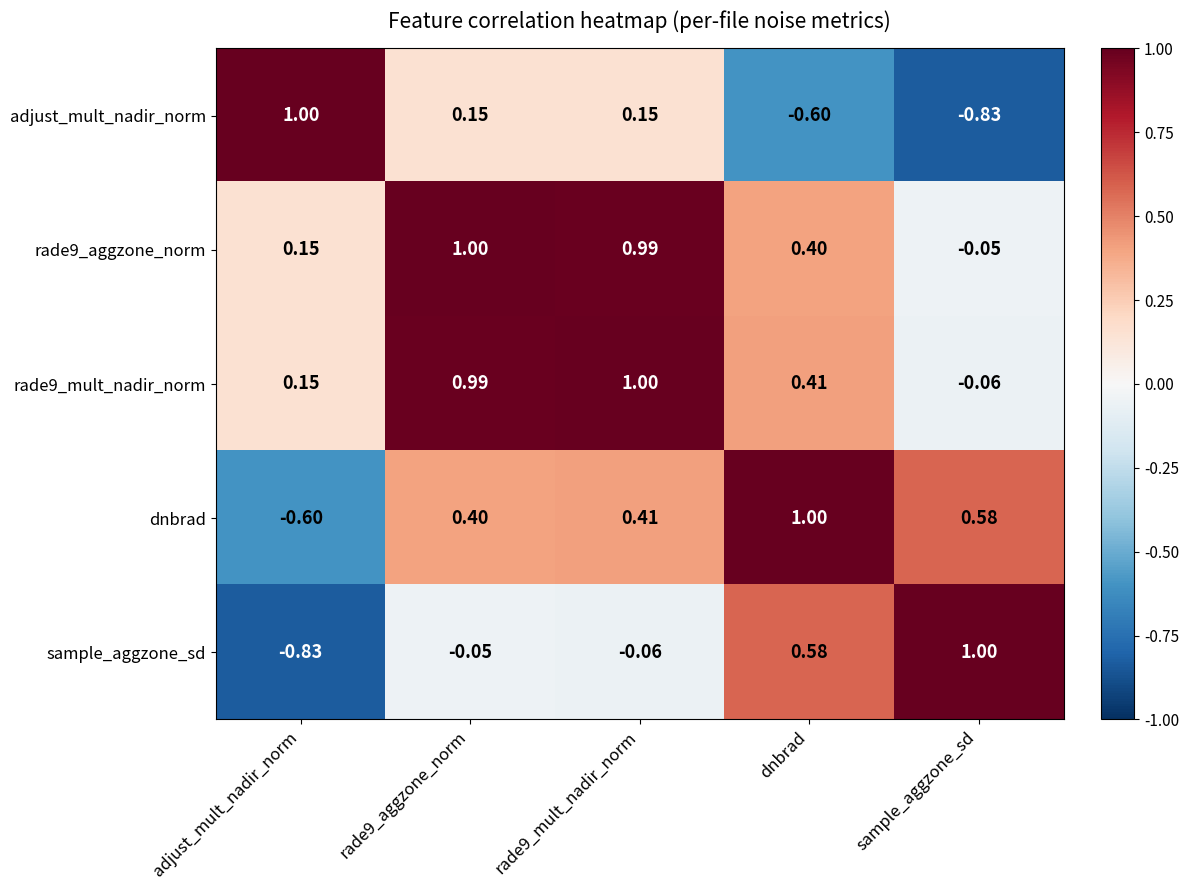

Which category has the lowest value in the adjust_mult_nadir_norm series?

sample_aggzone_sd